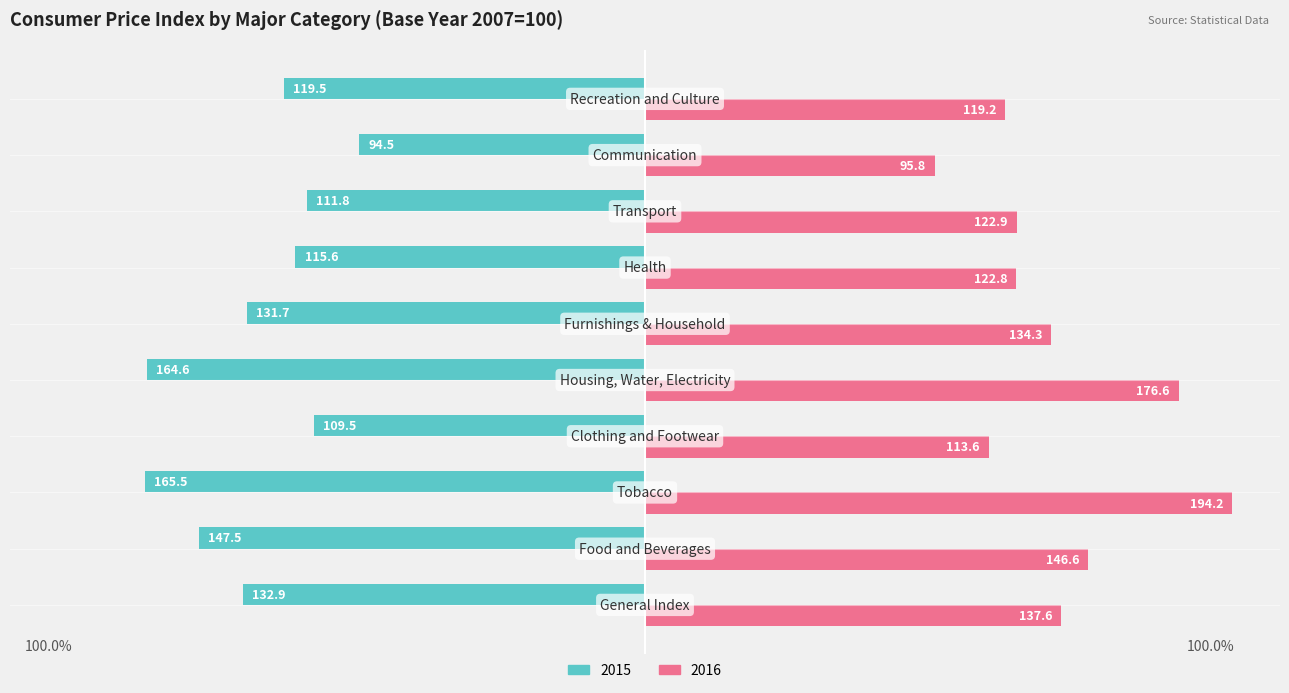

Rank the series by their maximum value, from highest to lowest.

2016, 2015